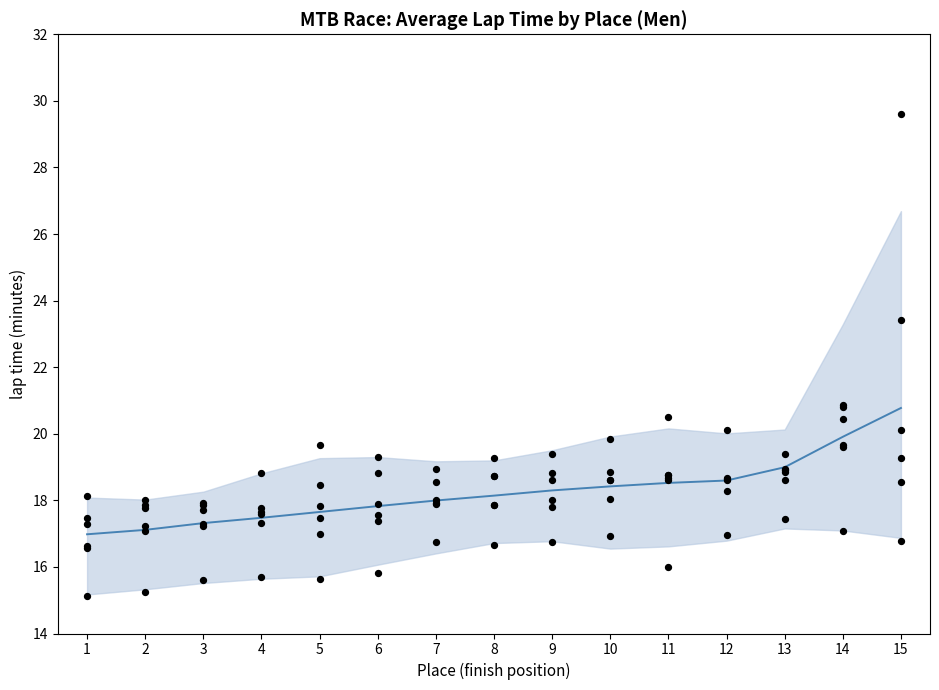

Which series contains the highest Y value?

upper